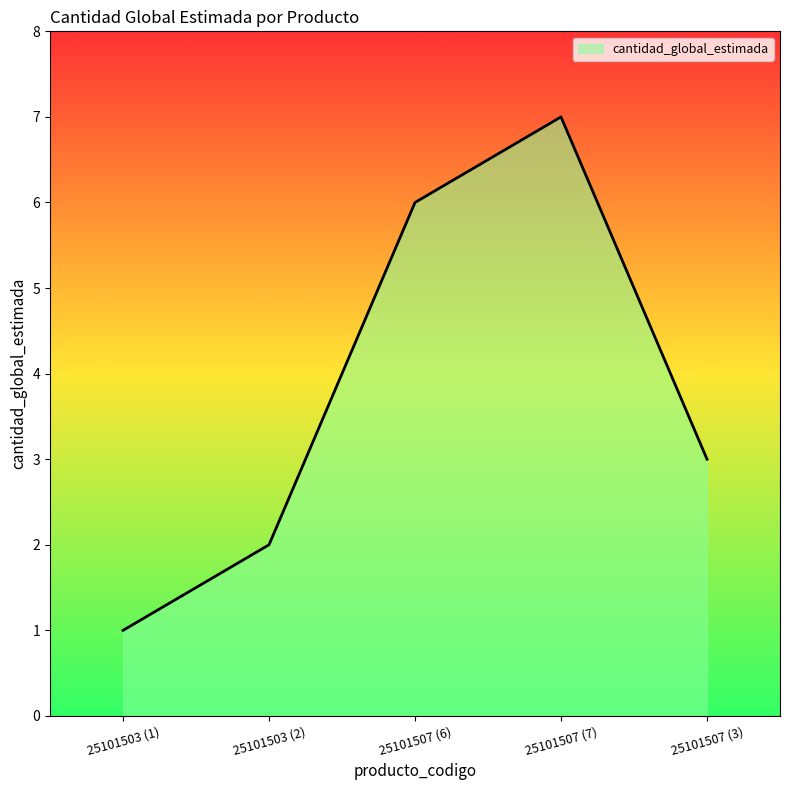

Reading left to right, extract all data points from this chart.

1	2	6	7	3